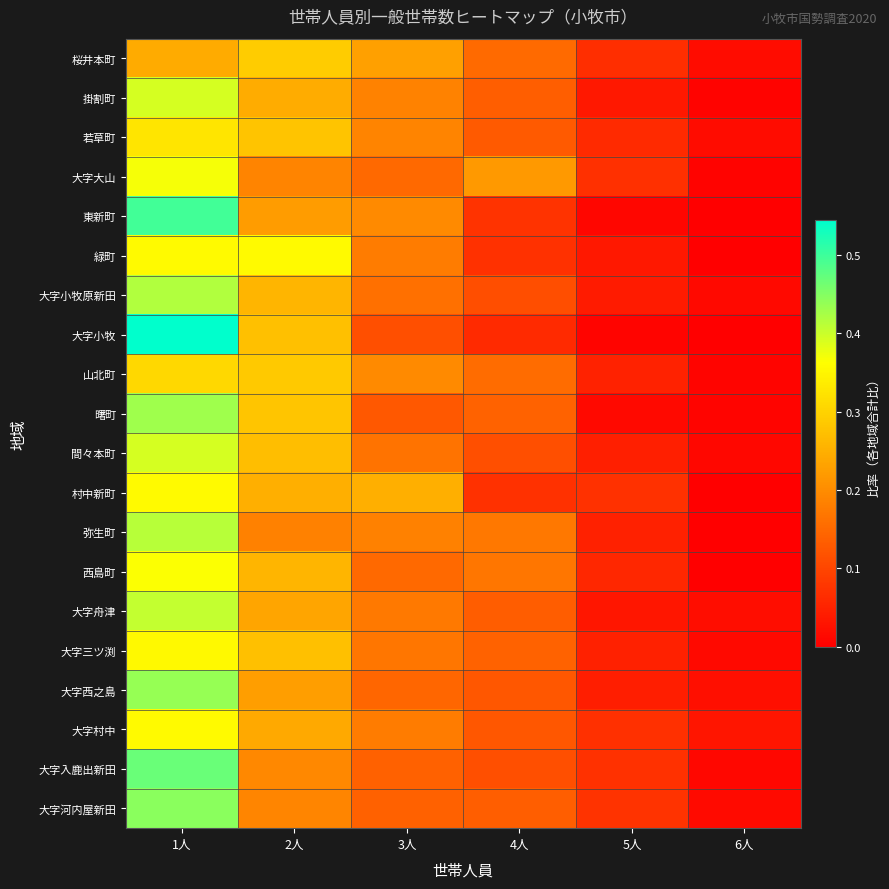

What is the total value across all series at 3人?

3.4